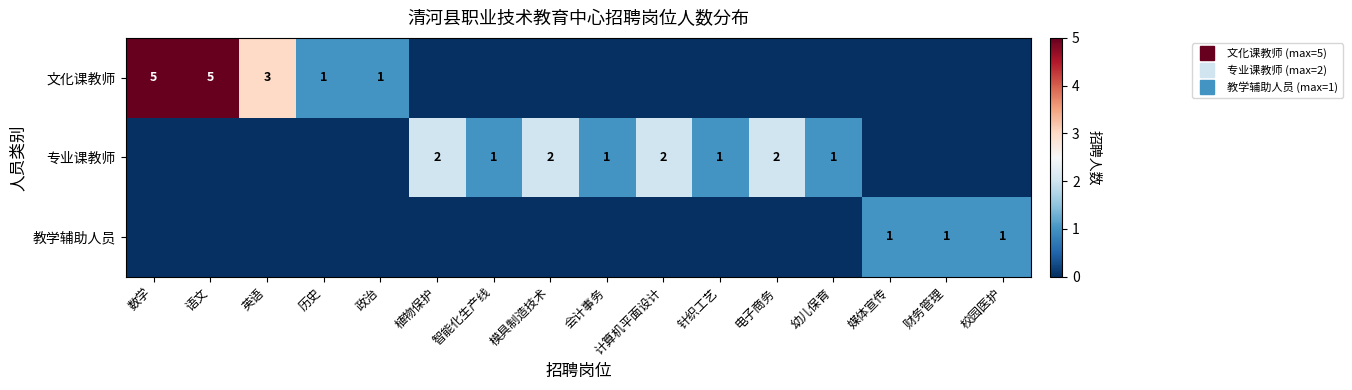

What is the spread (max minus min) of values at 会计事务?

1